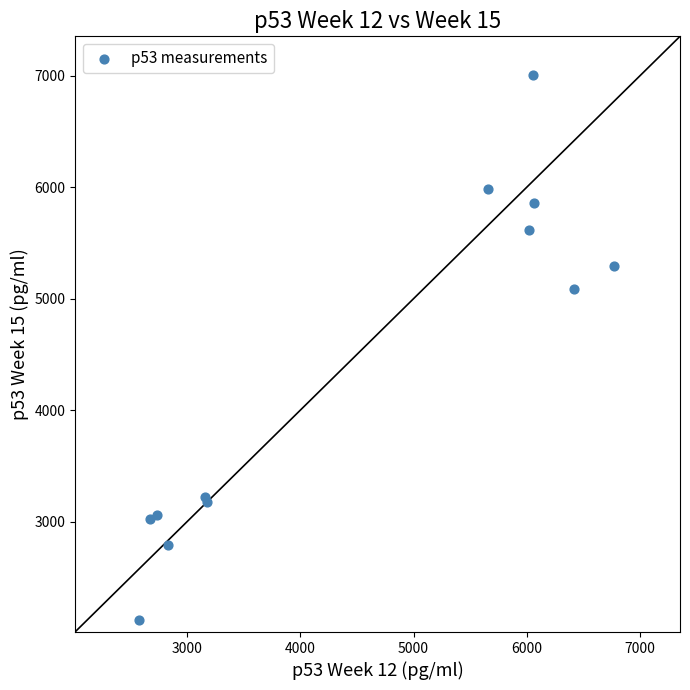

What Y value in the scatter plot is closest to 4559?

5085